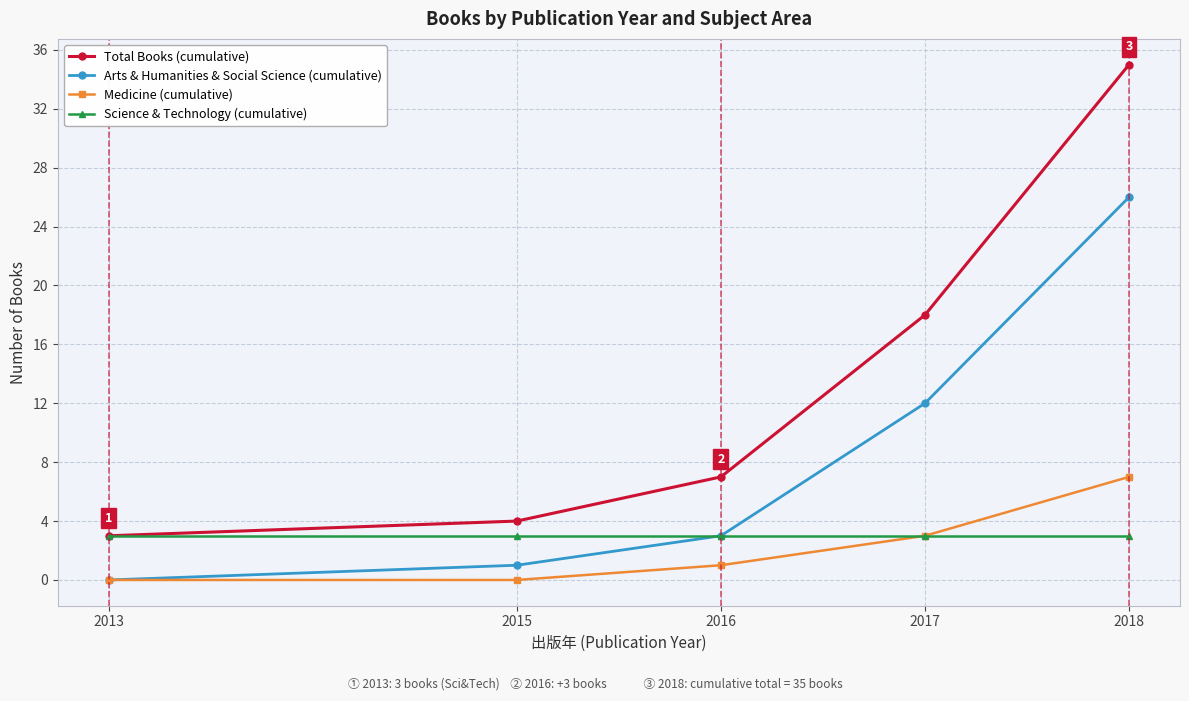

The value of Science & Technology (cumulative) at 2017 is 5. True or false?

False